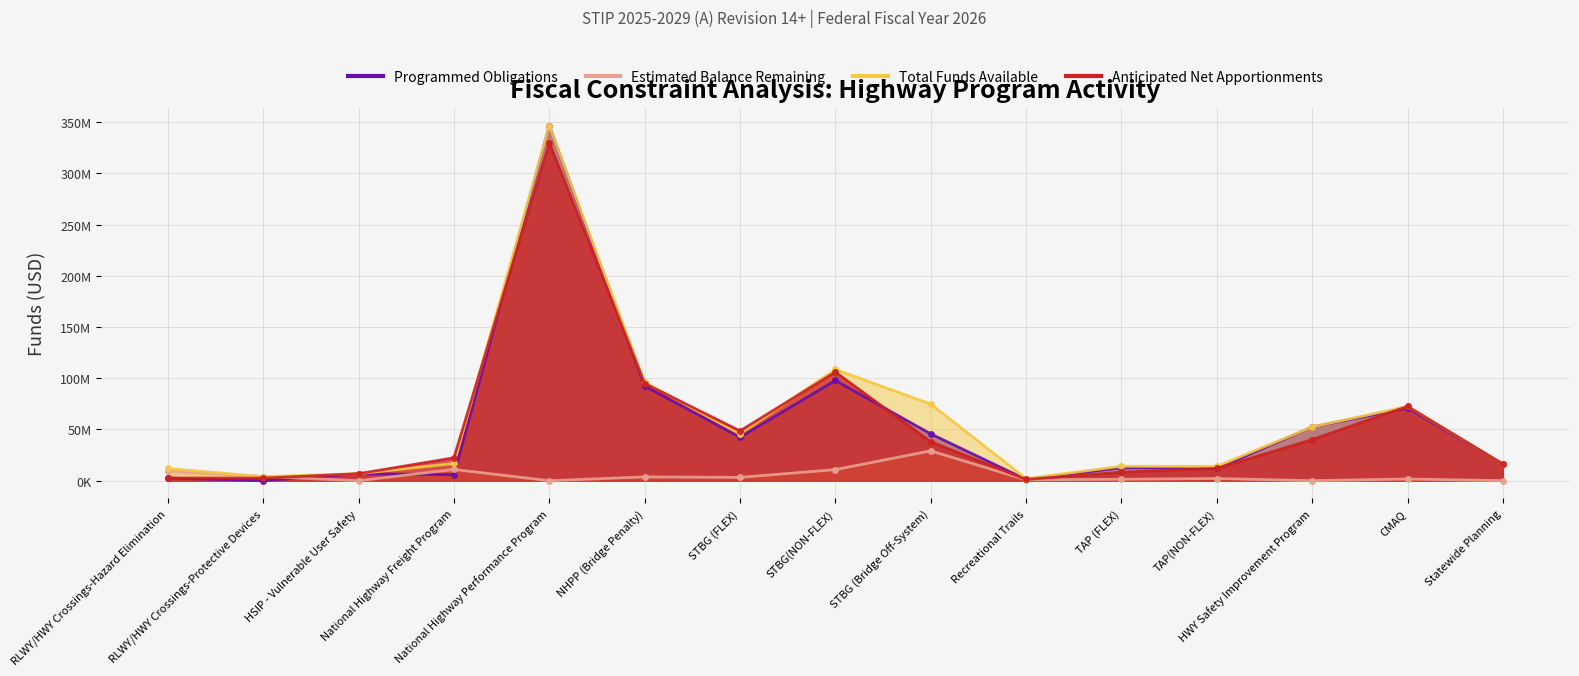

Reading left to right, transcribe all the data shown in this chart.

Programmed Obligations: 2600000	0	6825483	5827243	346356904	92361215	42420541	97793495	45693328	1186729	12716007	11911445	52414877	70910839	16277388
Estimated Balance Remaining: 9339186	4003486	0	10942524	0	3679324	3234249	10802869	29106804	827814	1386206	2113237	0	1641321	0
Total Funds Available: 11939186	4003486	6825483	16769767	346356904	96040539	45654790	108596364	74800132	2014543	14102213	14024682	52414877	72552160	16277388
Anticipated Net Apportionments: 2507566	2507566	6825483	22343255	329771698	94856125	48580129	106040566	37942450	1186729	8263511	11891394	40079357	72552160	16276113